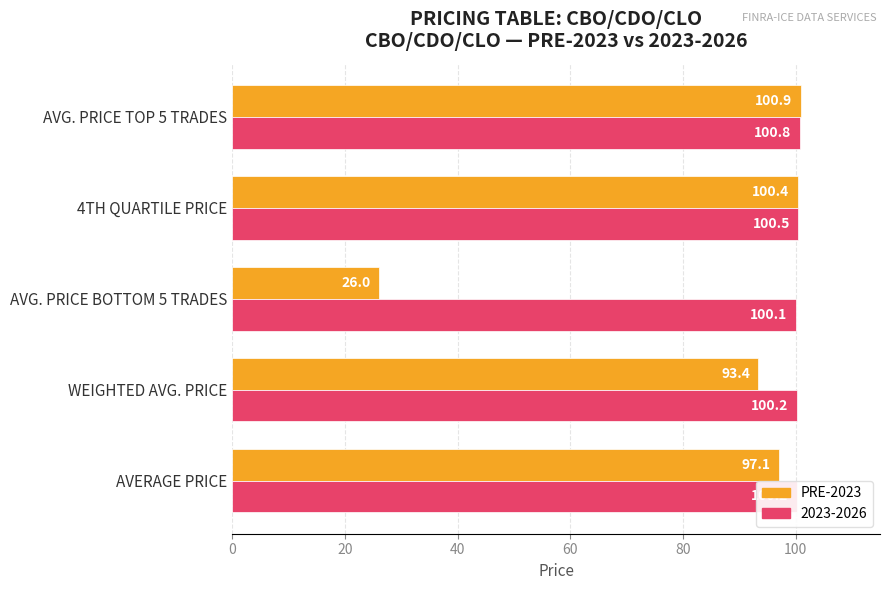

Which series has the largest range (max minus min)?

PRE-2023